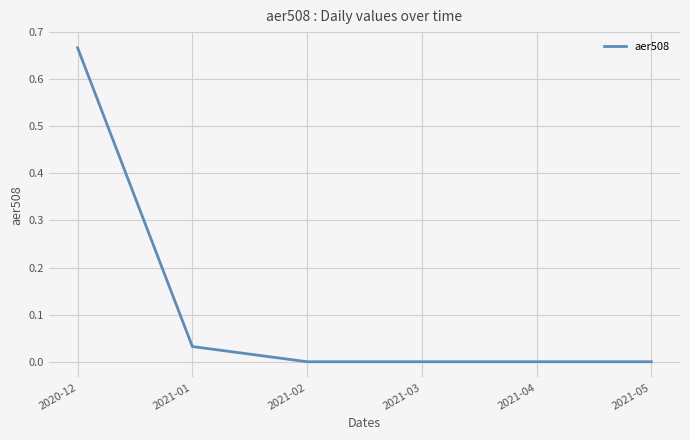

True or false: there are more than 1 points higher than both neighbors.

False